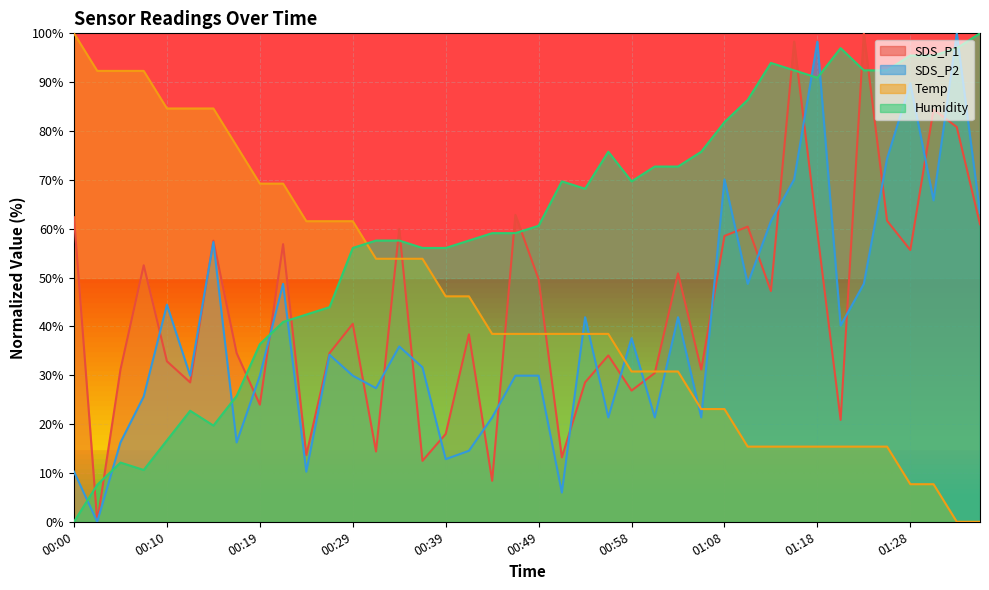

True or false: Temp has a value of 4.6 at 01:11.

False